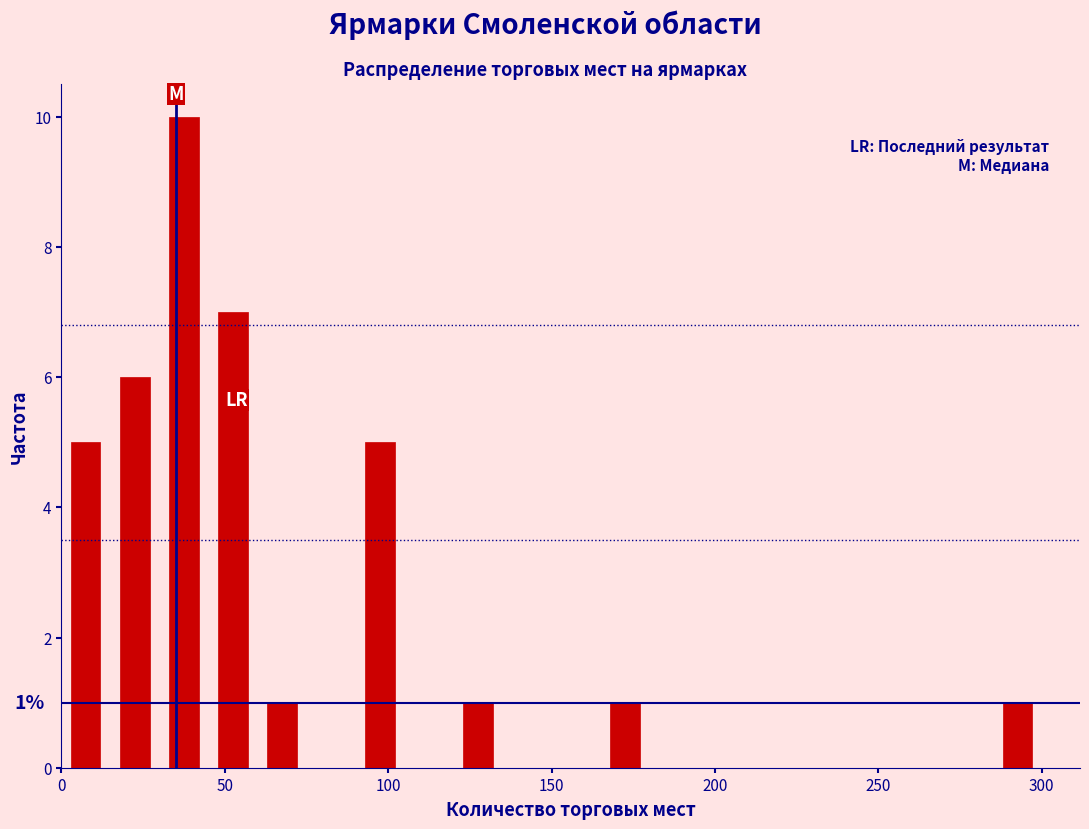

Read against the x-axis, roughly where is the centre of the tallest bar?

40